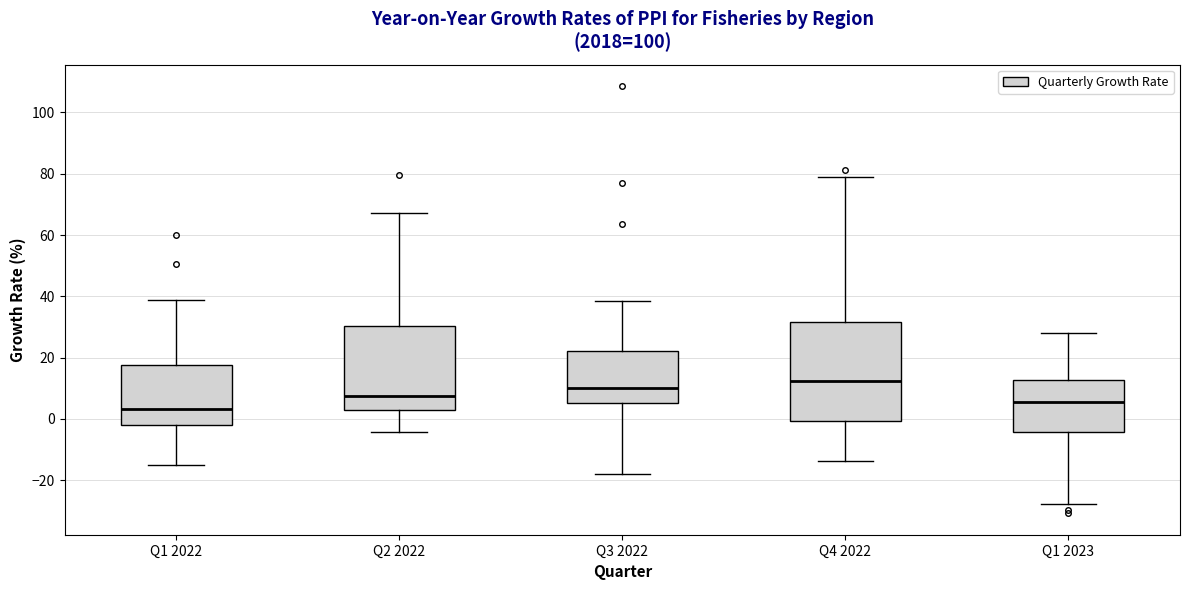

Which box's median line is the highest?

Q4 2022